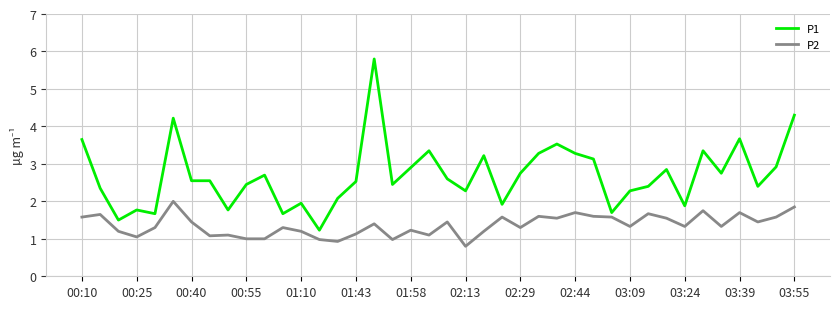

Rank the series by their average value, from highest to lowest.

P1, P2